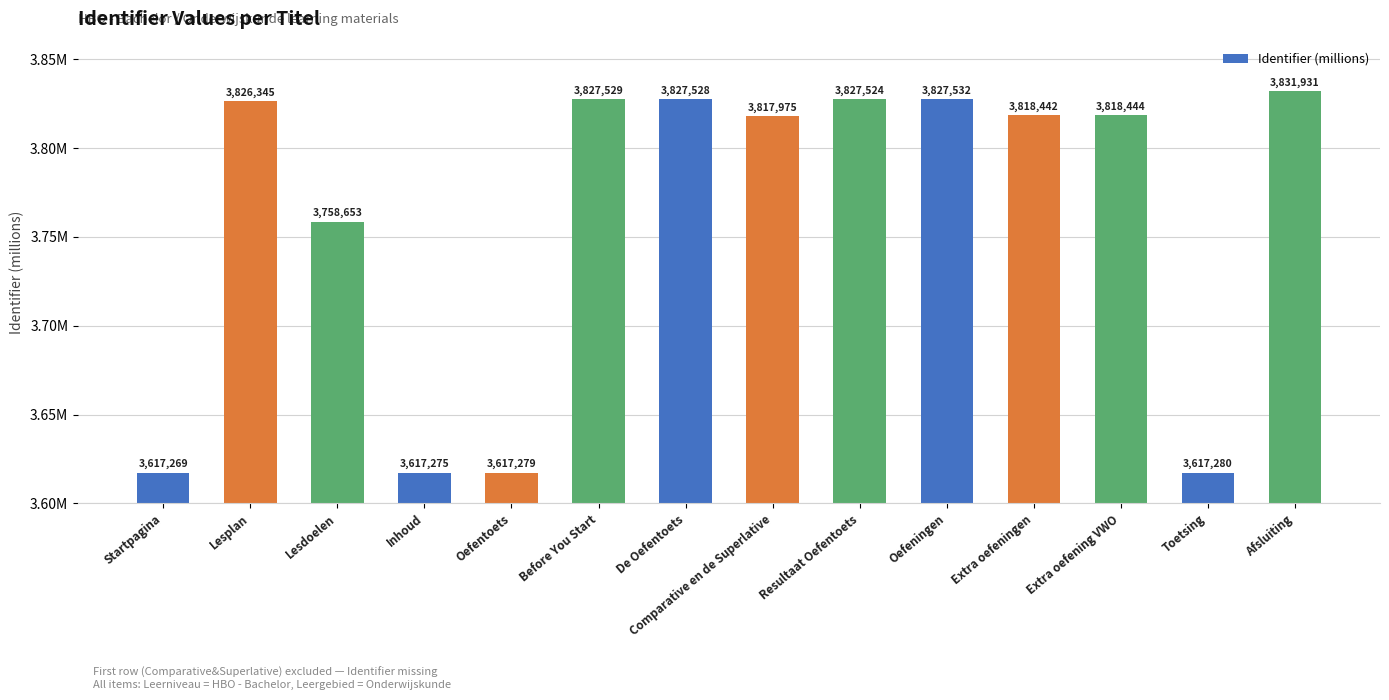

List the labels in order of value, largest first.

Afsluiting, Oefeningen, Before You Start, De Oefentoets, Resultaat Oefentoets, Lesplan, Extra oefening VWO, Extra oefeningen, Comparative en de Superlative, Lesdoelen, Toetsing, Oefentoets, Inhoud, Startpagina